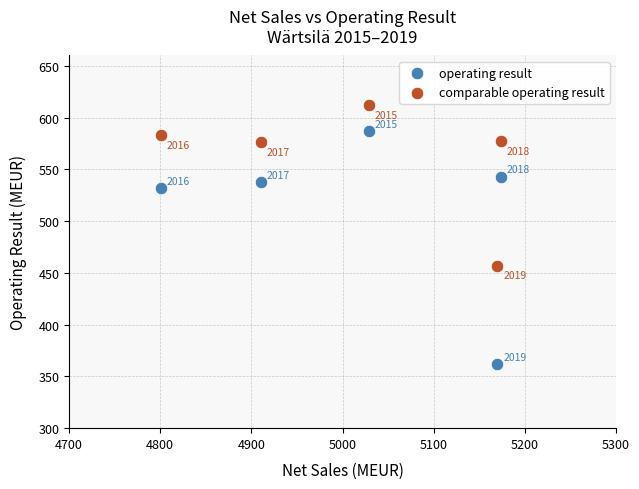

In the operating result series, what Y value is closest to 474?

532